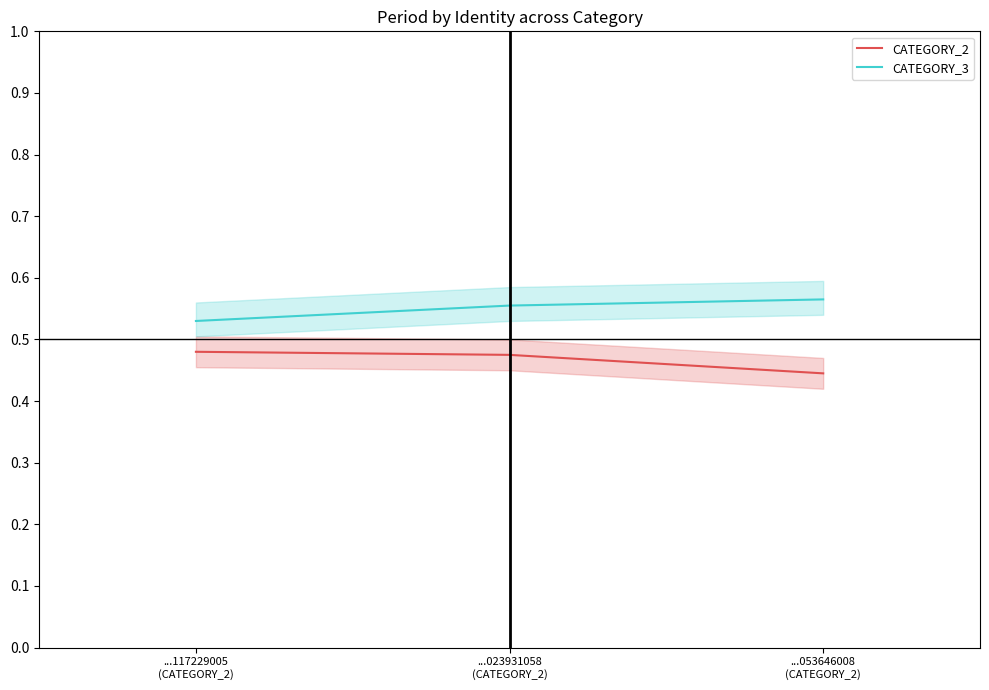

The CATEGORY_3 series shows 0.6 at ...023931058
(CATEGORY_2). True or false?

True